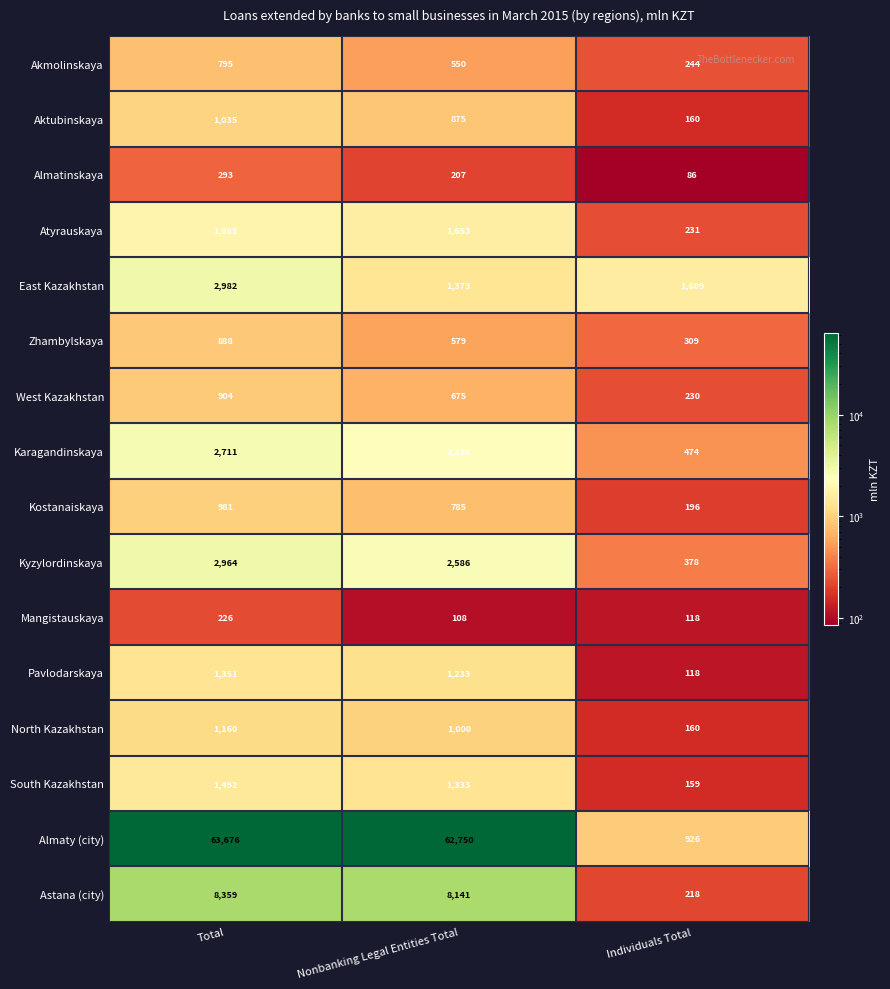

Count the North Kazakhstan values in the range 160 to 1160.

3